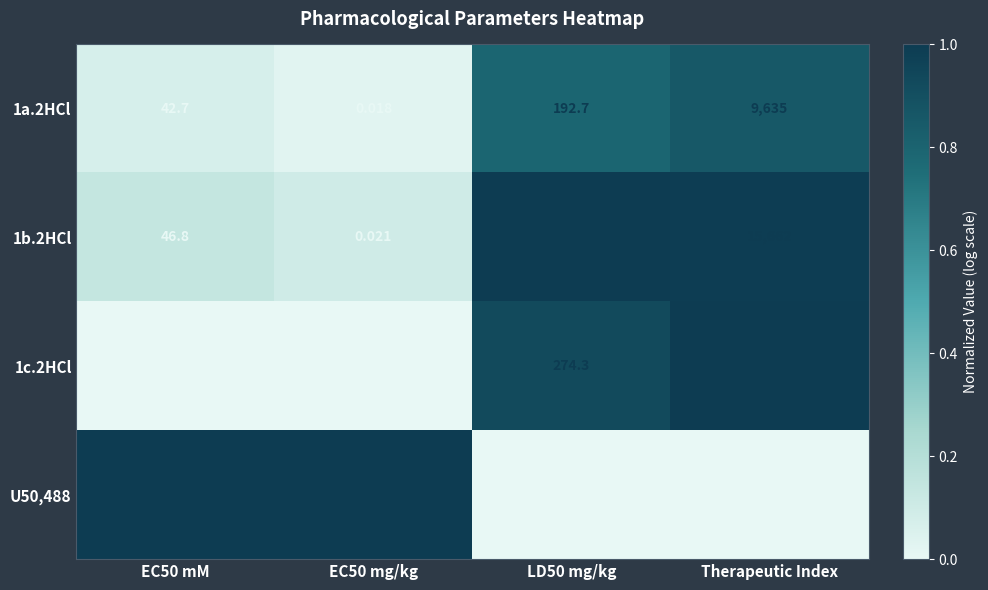

Which category has the highest value across all series?

Therapeutic Index